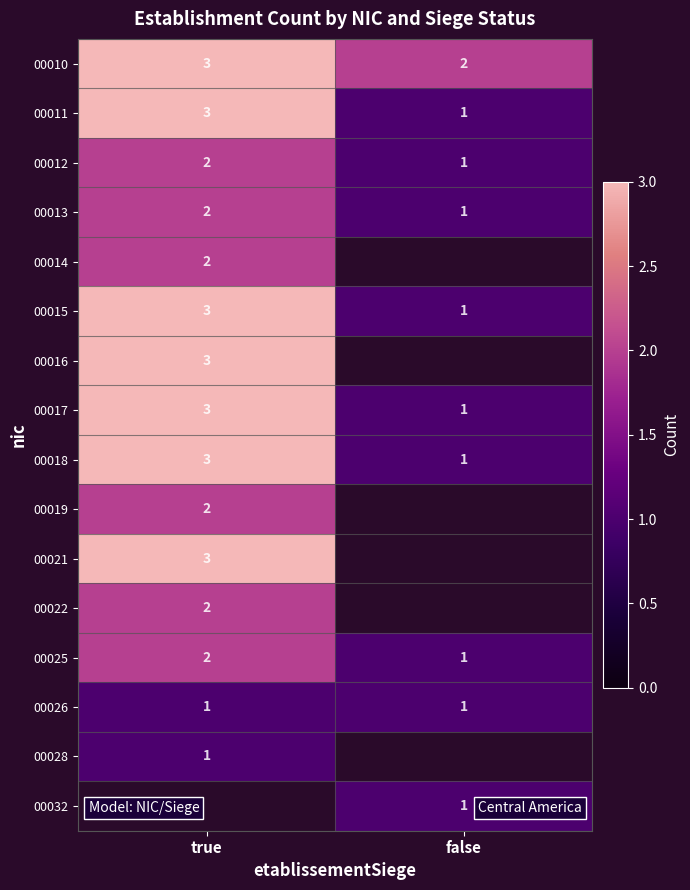

What is the sum of all 00013 values?

3